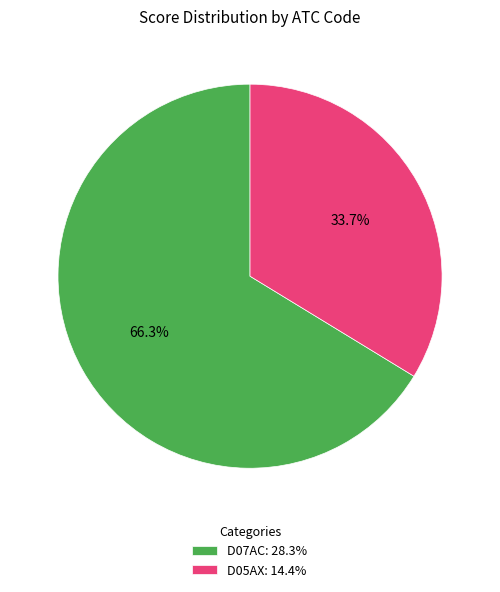

To the nearest percent, what portion does D05AX represent?

34%